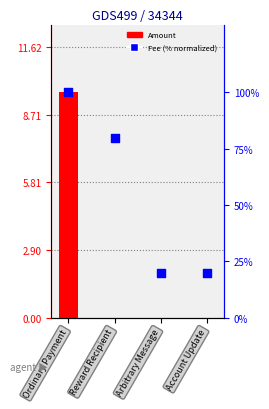

Which series has the largest total across all categories?

Fee (normalized %)